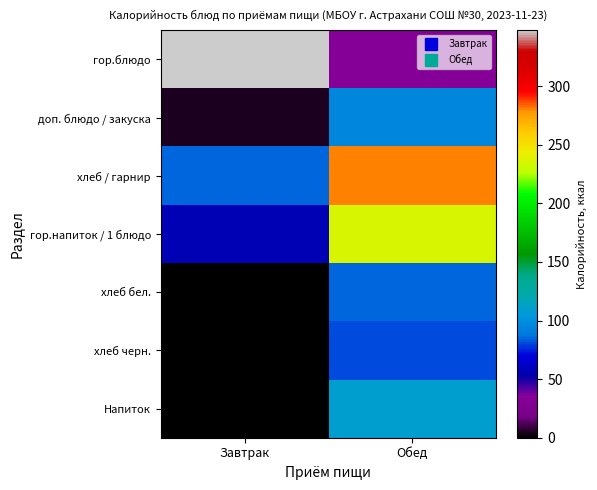

Reading left to right, list all the values displayed in this chart.

гор.блюдо: Завтрак=347.6	Обед=33.8
доп. блюдо / закуска: Завтрак=4.2	Обед=96.3
хлеб / гарнир: Завтрак=85.4	Обед=280.1
гор.напиток / 1 блюдо: Завтрак=57.0	Обед=235.3
хлеб бел.: Завтрак=0.0	Обед=85.4
хлеб черн.: Завтрак=0.0	Обед=80.2
Напиток: Завтрак=0.0	Обед=109.8